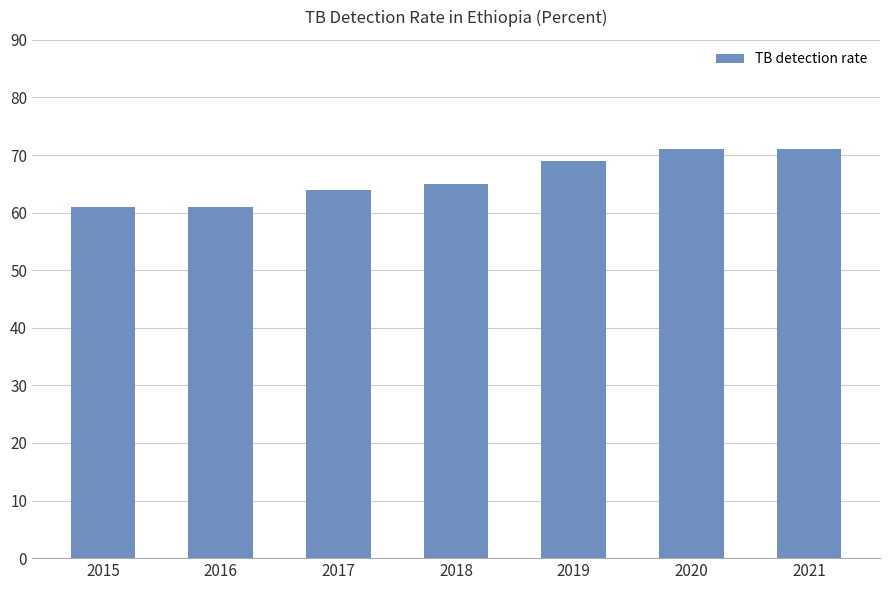

How many bars are there in total?

7